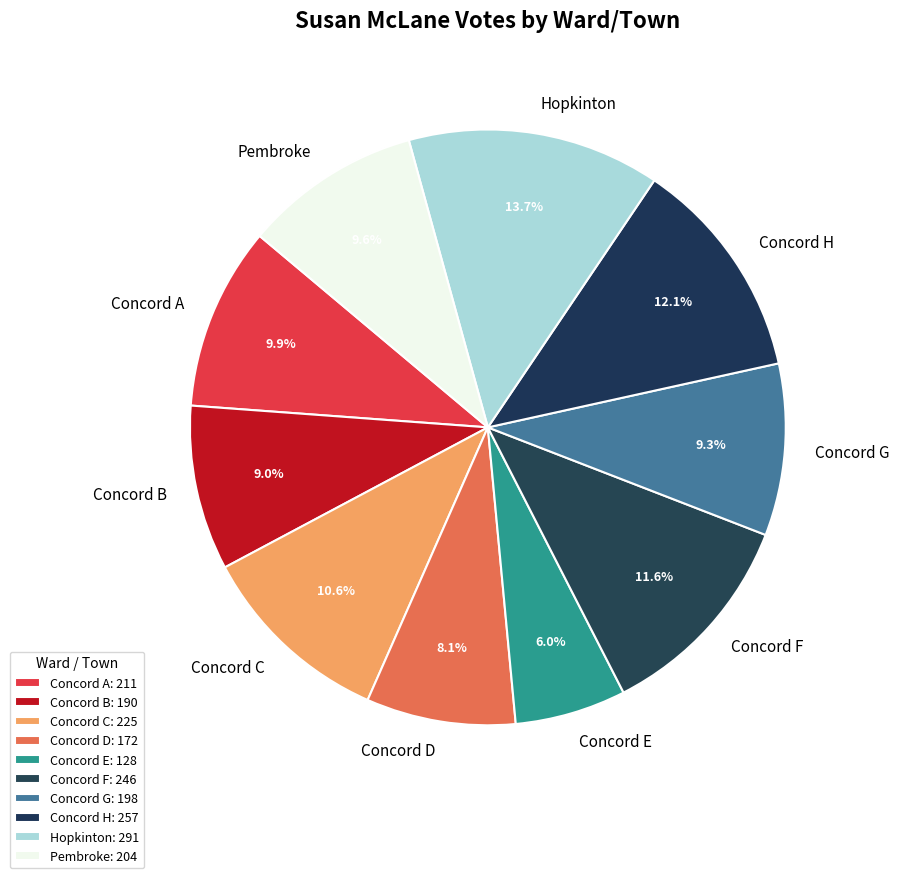

To the nearest percent, what percentage of the pie is Concord A?

10%